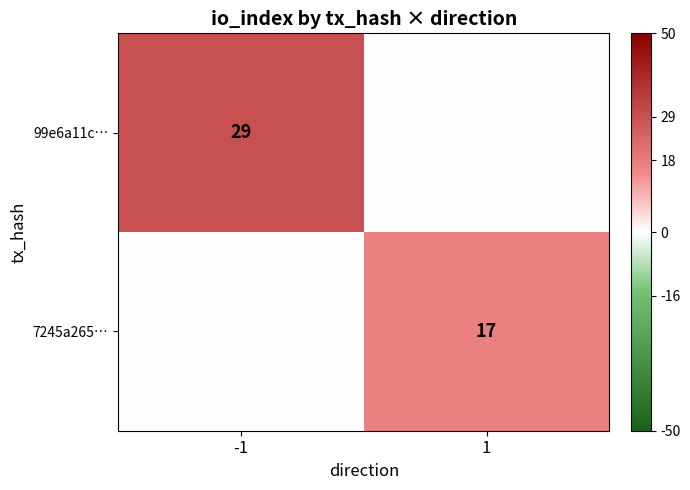

Is it true that 99e6a11c… equals 48 at -1?

False